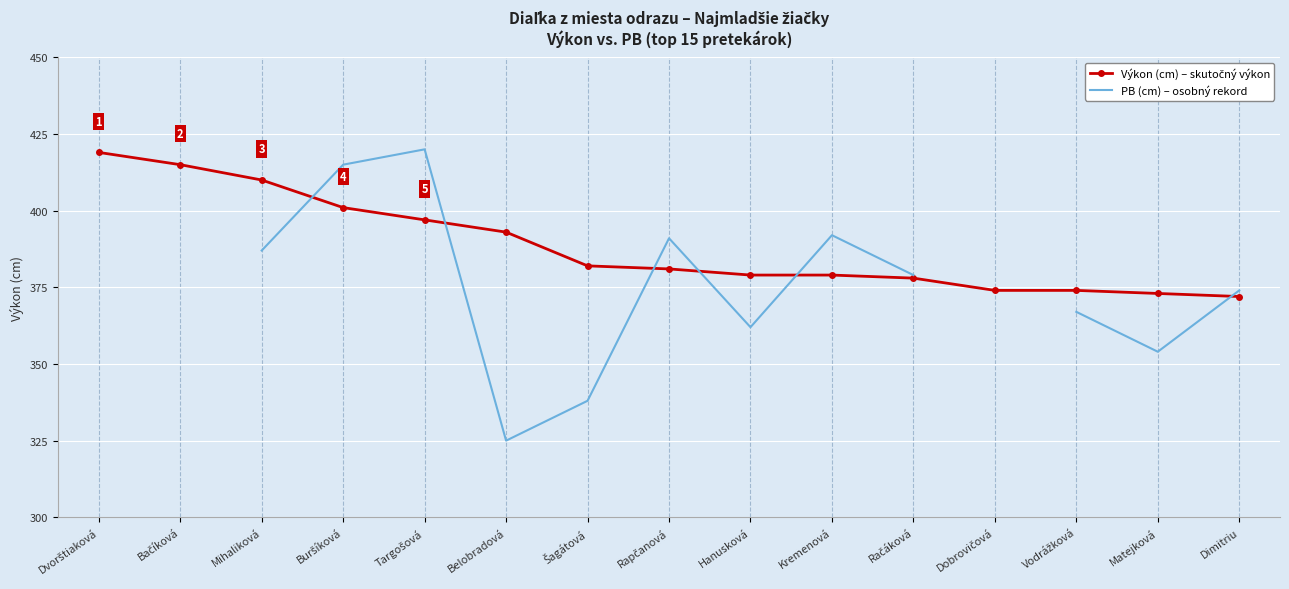

Where is the first local maximum for PB (cm)?

Targošová